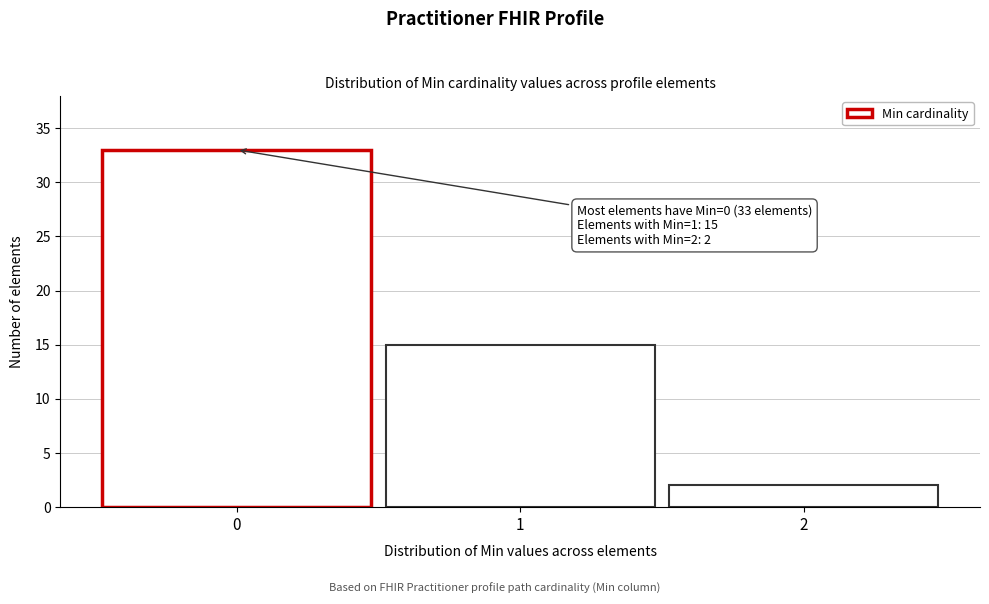

Which range on the x-axis has the tallest bar?

-0.5 to 0.5